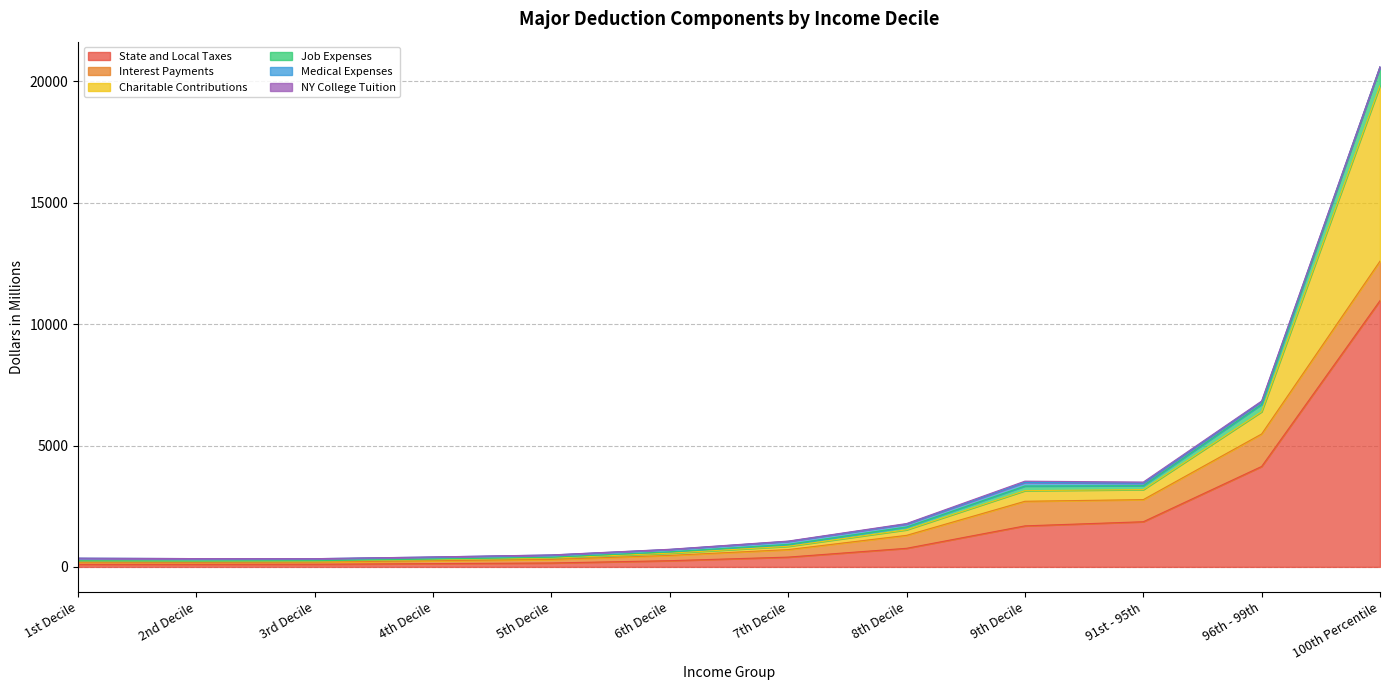

List the labels in order of NY College Tuition value, largest first.

9th Decile, 91st - 95th, 96th - 99th, 8th Decile, 7th Decile, 6th Decile, 5th Decile, 4th Decile, 100th Percentile, 3rd Decile, 2nd Decile, 1st Decile